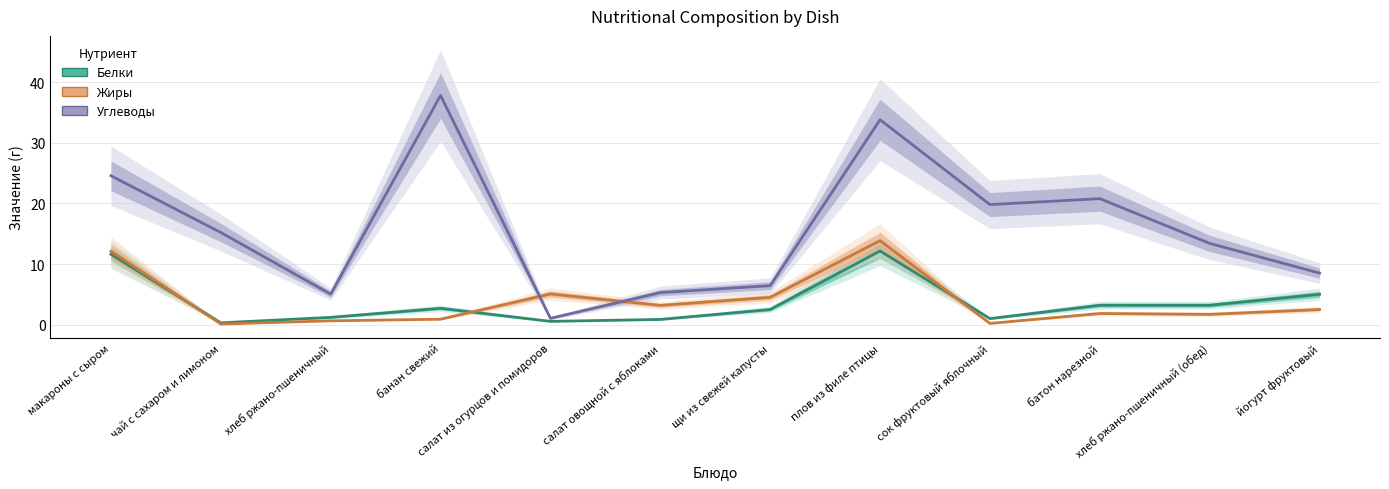

Where is the first local maximum for Углеводы?

банан свежий